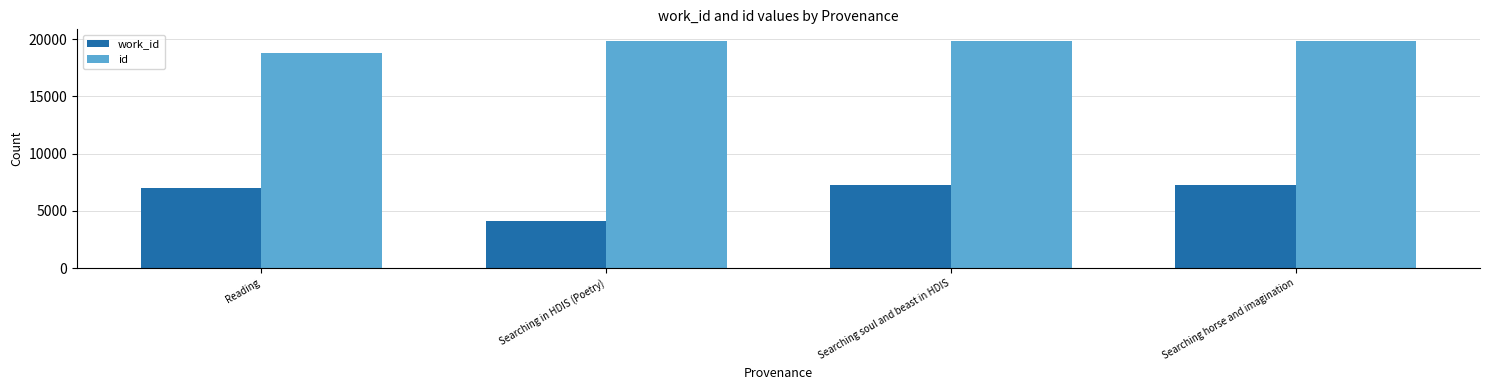

What is the difference between the work_id values at Reading and Searching in HDIS (Poetry)?

2812